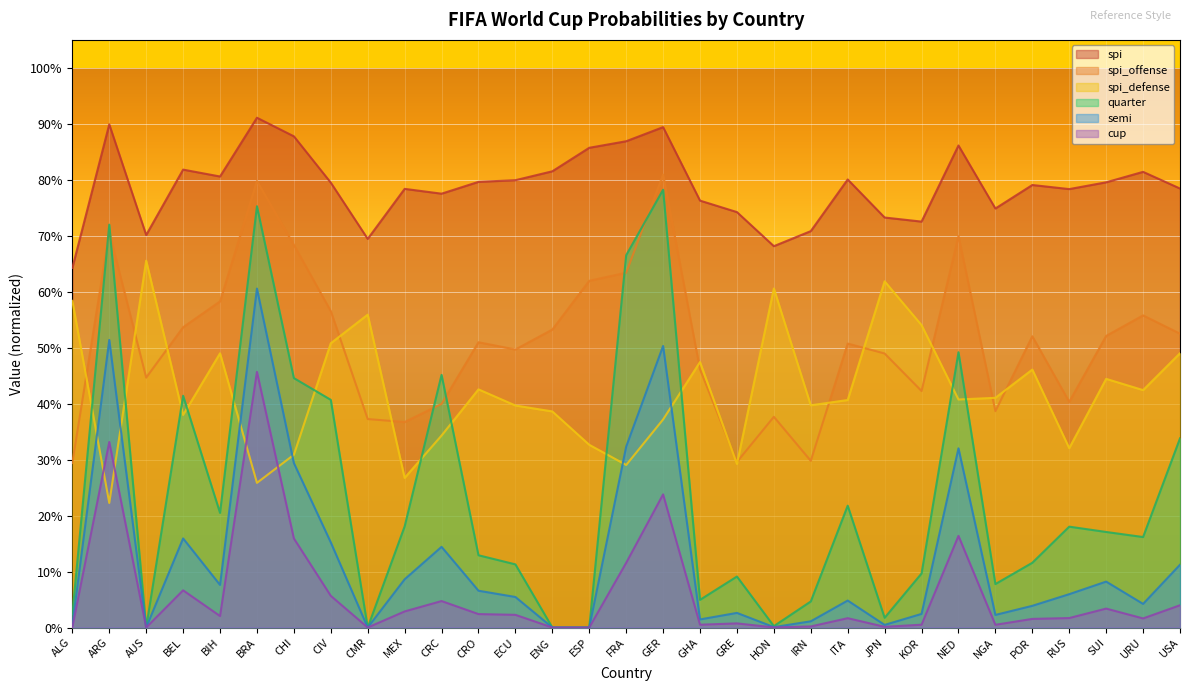

Where is the first local minimum for quarter?

AUS